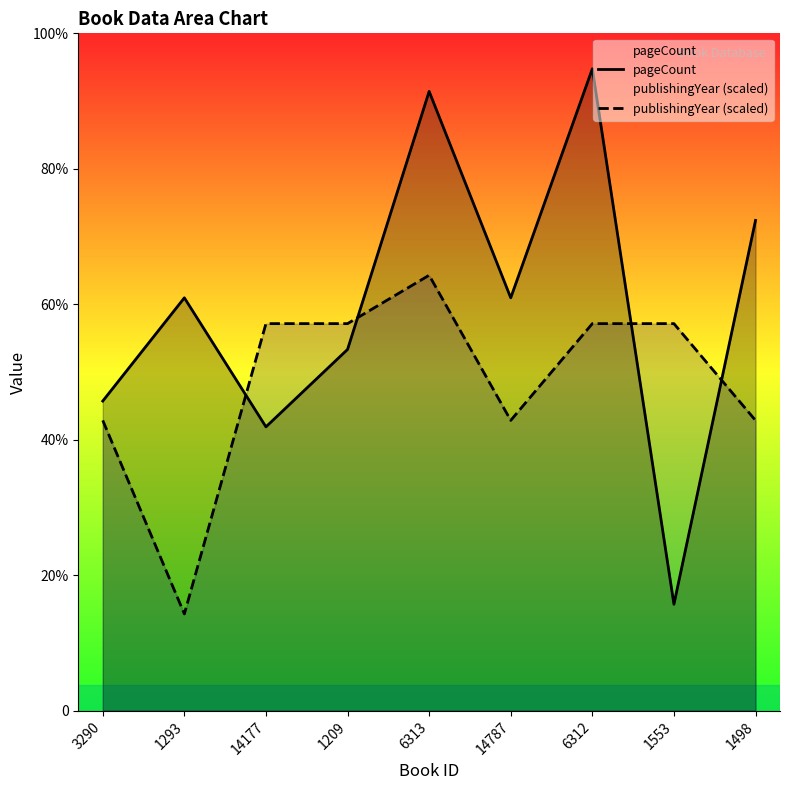

Is the value of pageCount at 1209 greater than the value of publishingYear (scaled) at 1498?

Yes